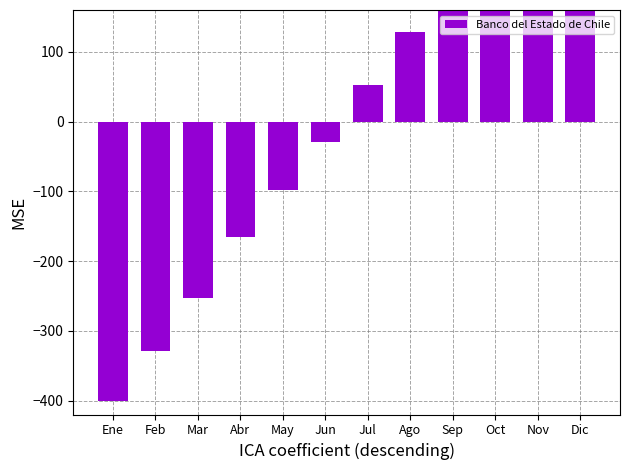

Is it true that the value at Ago is 59.7?

False